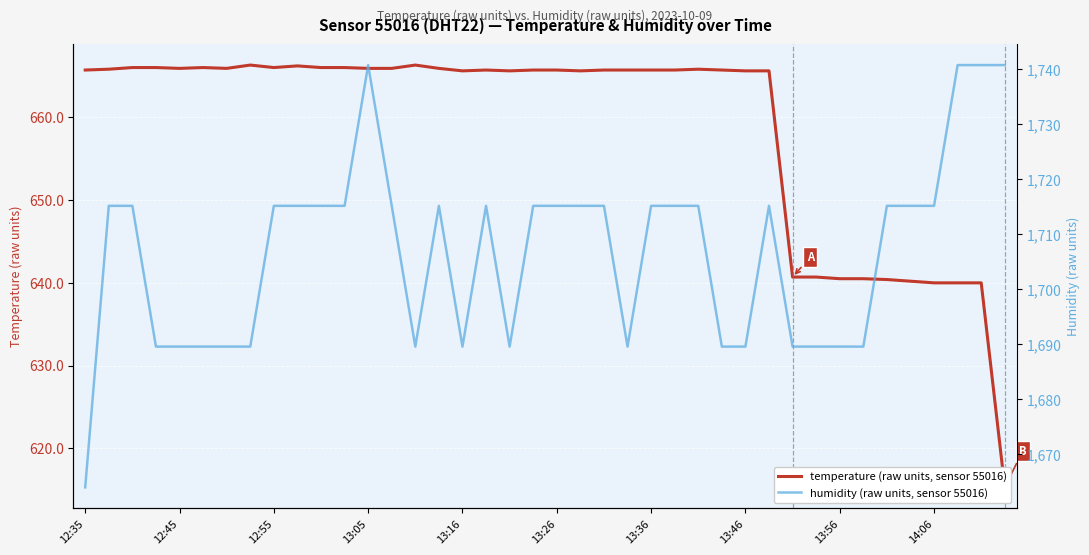

What value does the humidity series have at 39?

1740.8